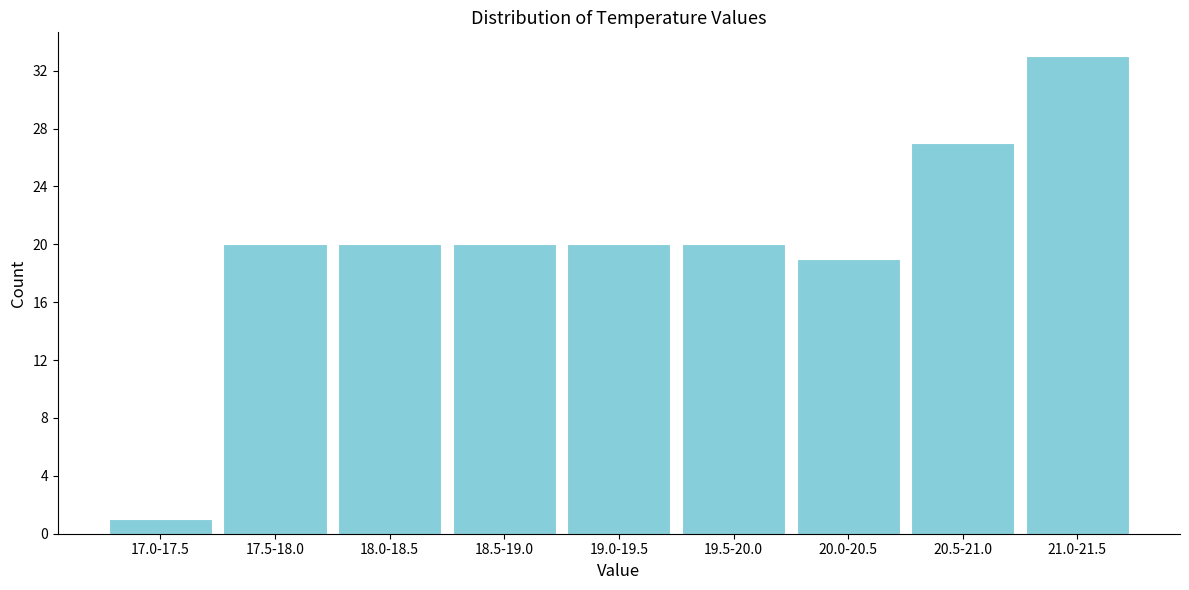

Reading left to right, list all the values displayed in this chart.

1	20	20	20	20	20	19	27	33